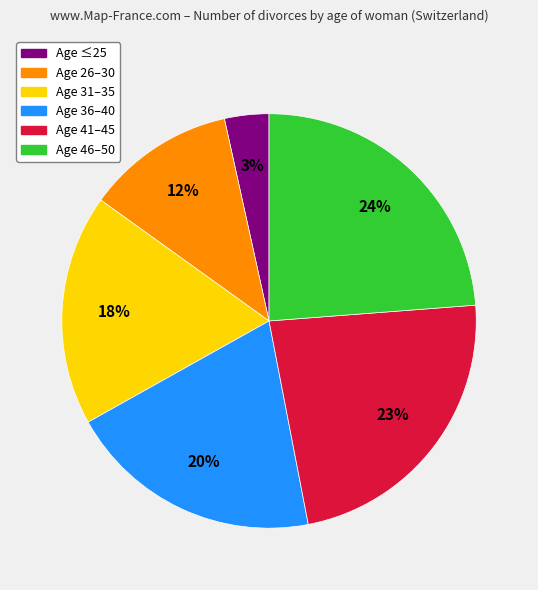

To the nearest percent, what is the average slice percentage?

17%